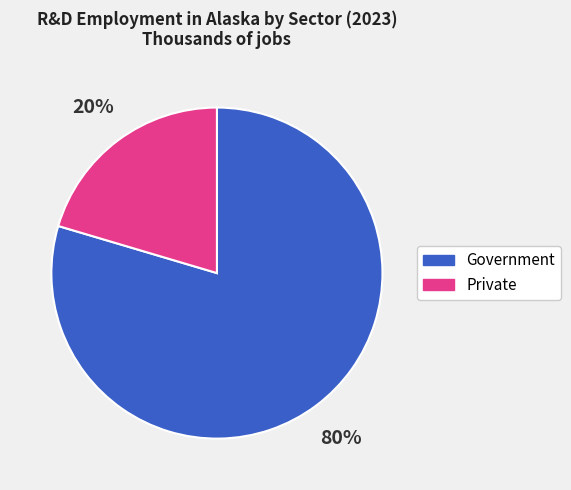

Between Private and Government, which is larger?

Government